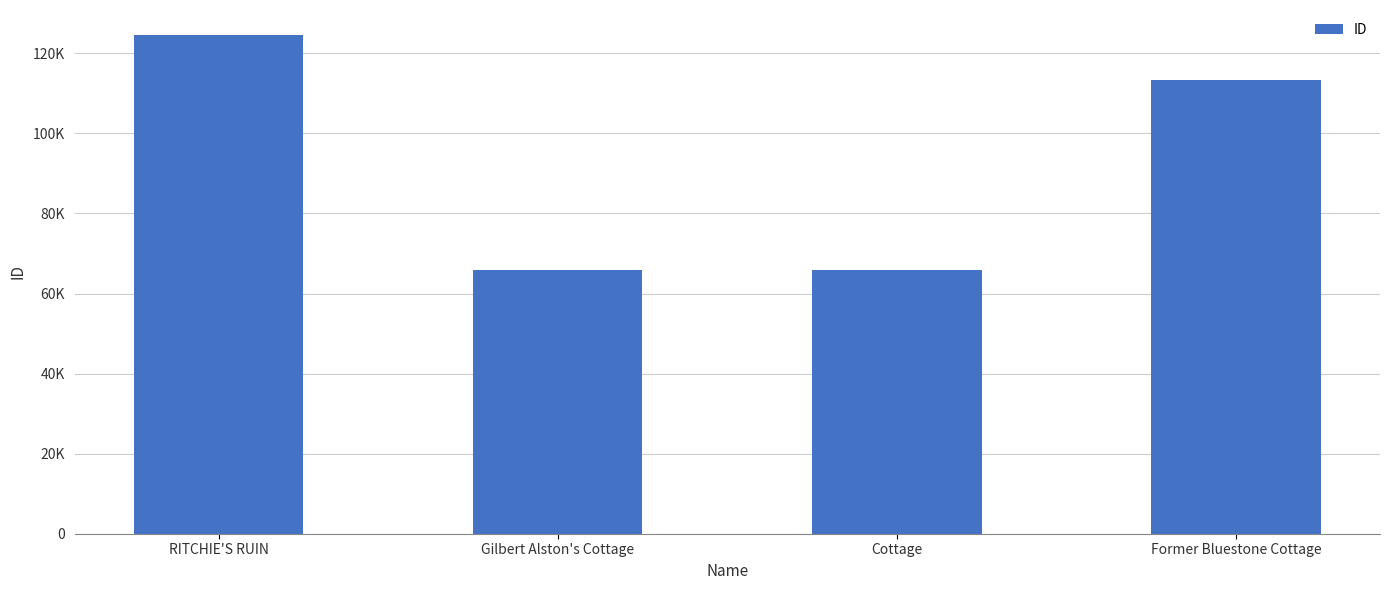

Which has a higher value, RITCHIE'S RUIN or Gilbert Alston's Cottage?

RITCHIE'S RUIN